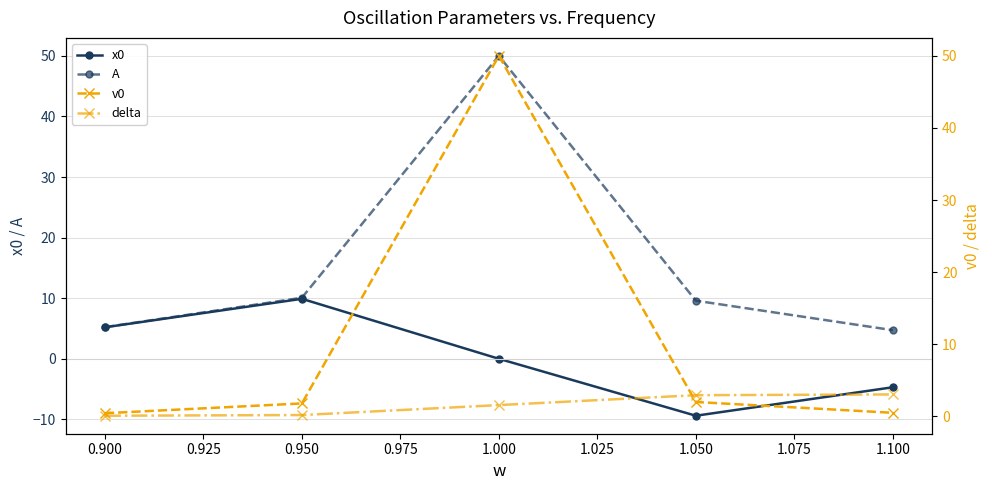

True or false: A and delta intersect in this chart.

False